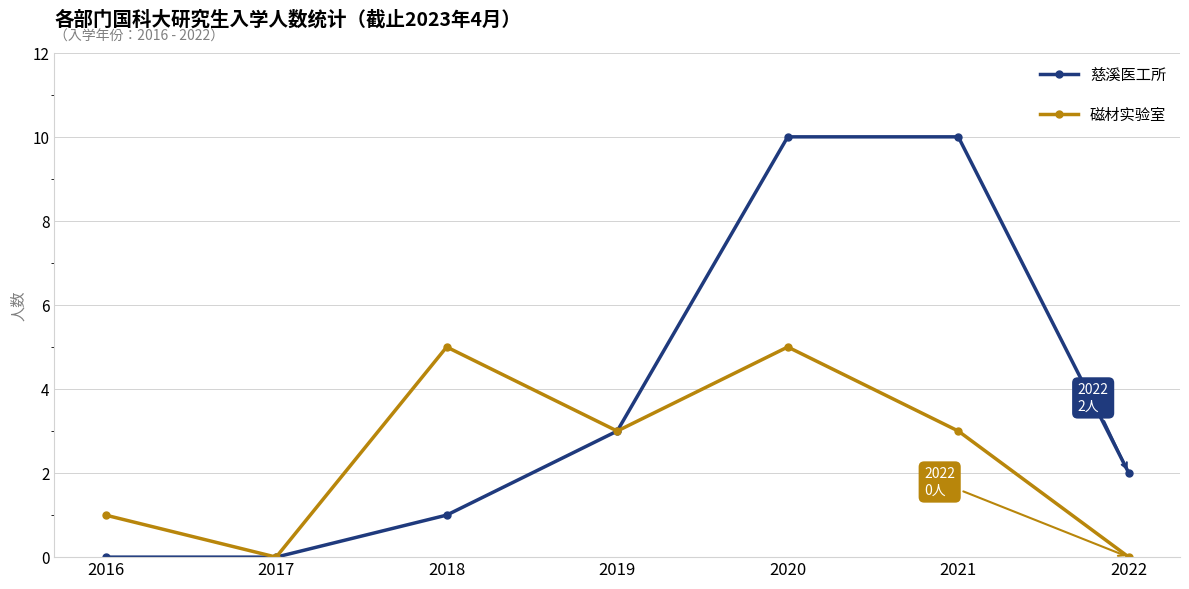

Does the chart have visible grid lines?

Yes